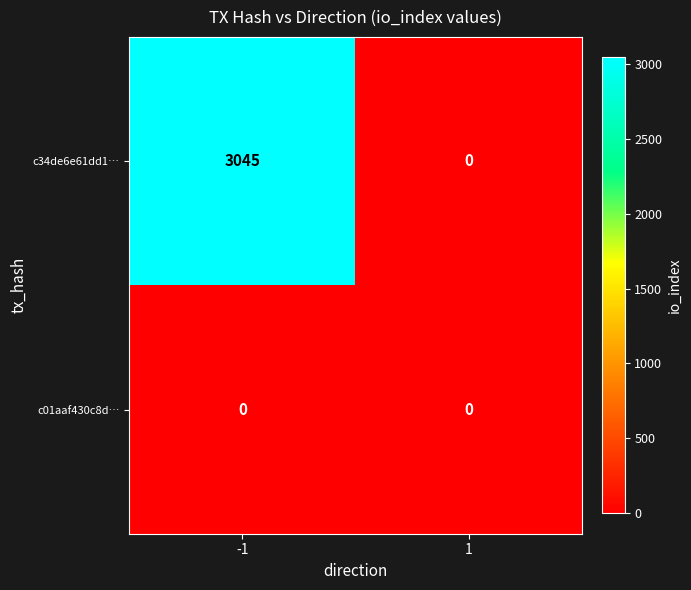

Which series has the largest total across all categories?

c34de6e61dd1…